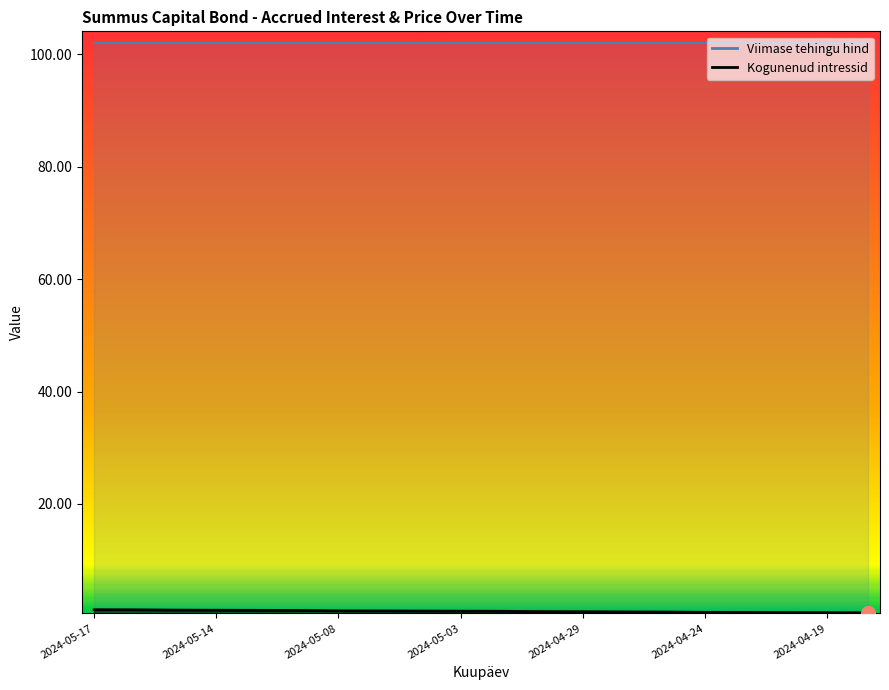

Rank the categories by value from highest to lowest.

2024-05-17, 2024-05-16, 2024-05-15, 2024-05-14, 2024-05-13, 2024-05-10, 2024-05-08, 2024-05-07, 2024-05-06, 2024-05-03, 2024-05-02, 2024-04-30, 2024-04-29, 2024-04-26, 2024-04-25, 2024-04-24, 2024-04-23, 2024-04-22, 2024-04-19, 2024-04-18